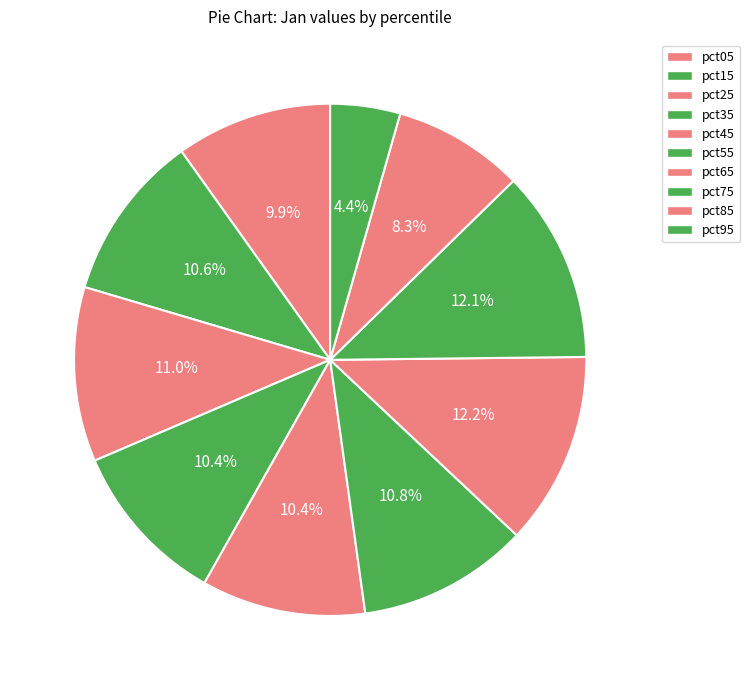

Count the number of slices in the pie.

10